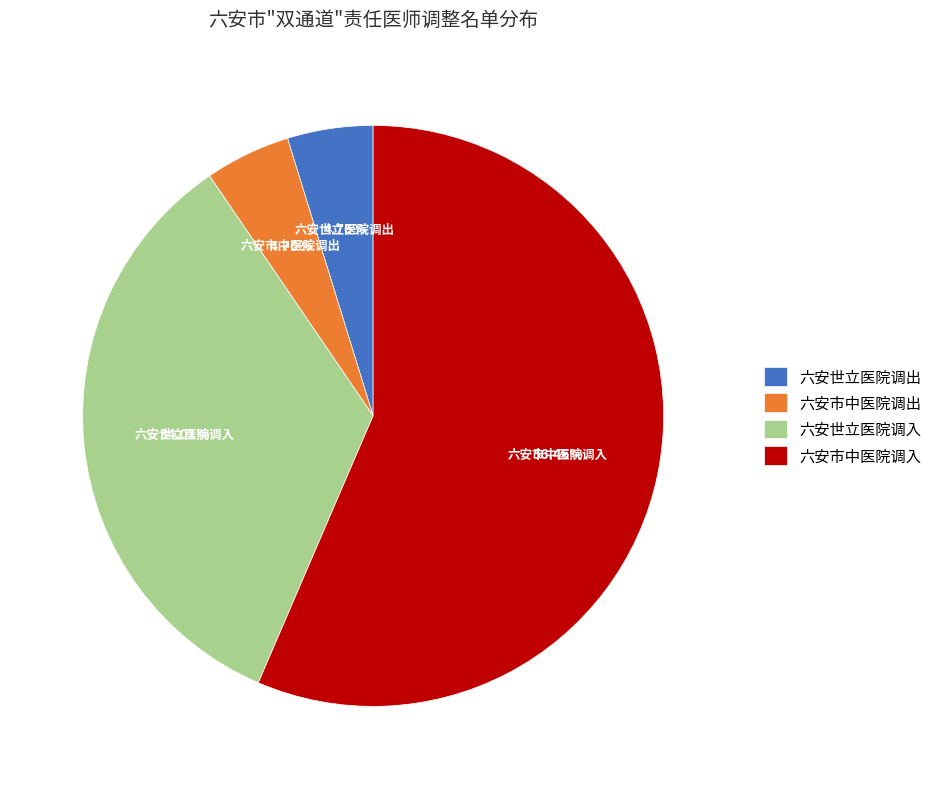

Do 六安世立医院调入 and 六安世立医院调出 together represent more than half of the pie?

No